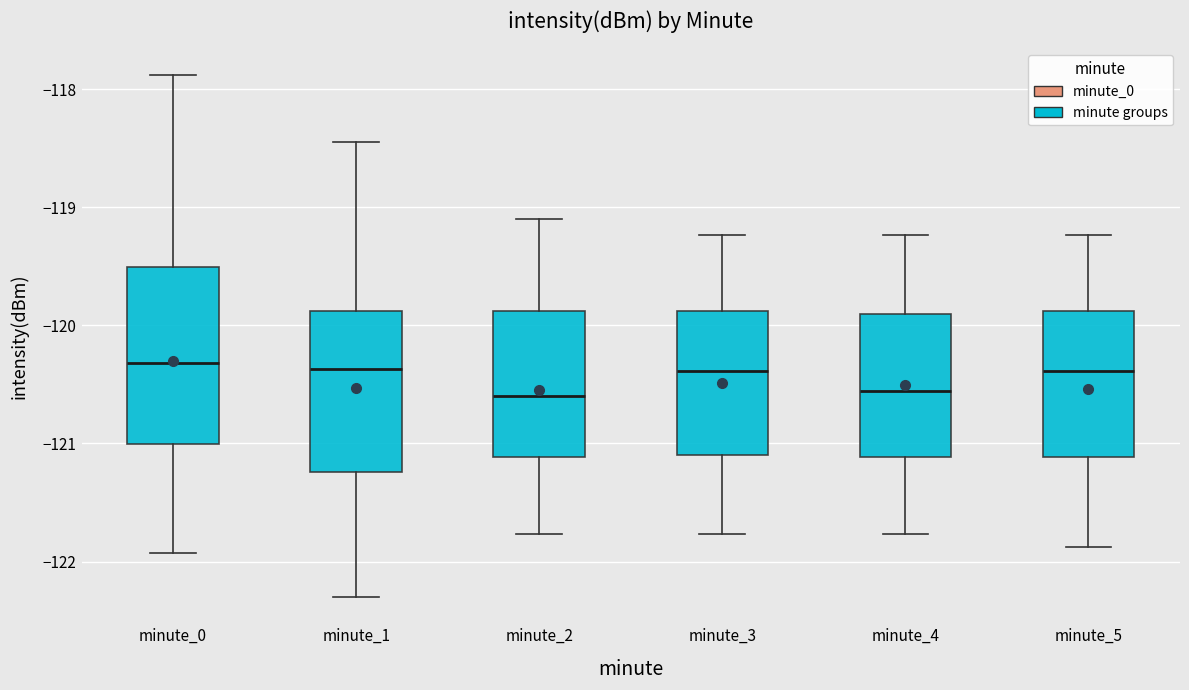

Where does the lower whisker of the box for minute_2 end on the y-axis? The values are not printed on the chart, so give them approximately, as read against the axis.

-121.8